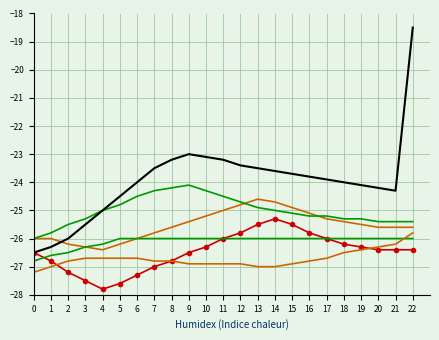

How many lines are shown in the chart?

6